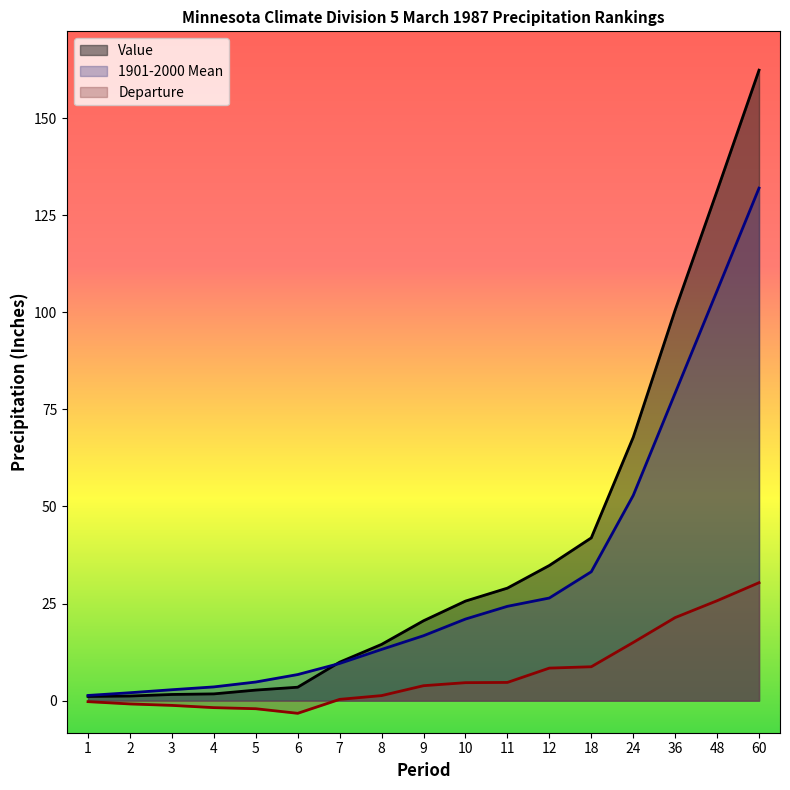

What is the difference between the maximum and second lowest values in the 1901-2000 Mean series?

129.9